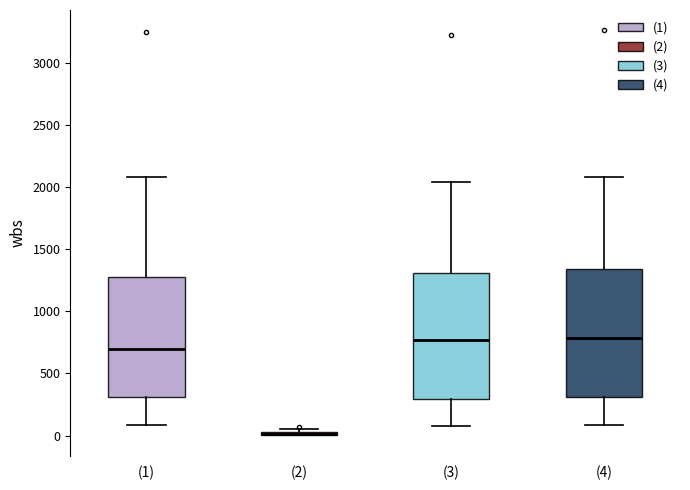

Reading left to right, transcribe this box plot: for each box, give where its median line is, the range the box spans, and where its two whiskers end, as read against the y-axis. The values are not printed on the chart, so give them approximately, as read against the axis.

(1): median 700, box 300 to 1250, whiskers 100 to 2100
(2): box collapsed to a line at 0, whiskers 0 to 50
(3): median 750, box 300 to 1300, whiskers 100 to 2050
(4): median 800, box 300 to 1350, whiskers 100 to 2100